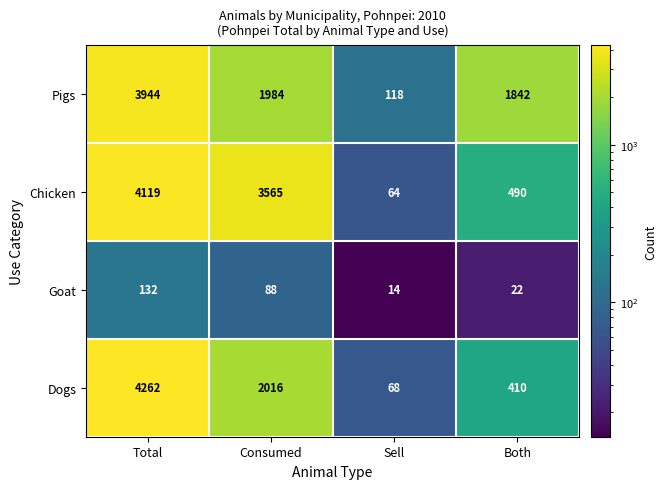

Reading left to right, list all the values displayed in this chart.

Pigs: Total=3944	Consumed=1984	Sell=118	Both=1842
Chicken: Total=4119	Consumed=3565	Sell=64	Both=490
Goat: Total=132	Consumed=88	Sell=14	Both=22
Dogs: Total=4262	Consumed=2016	Sell=68	Both=410